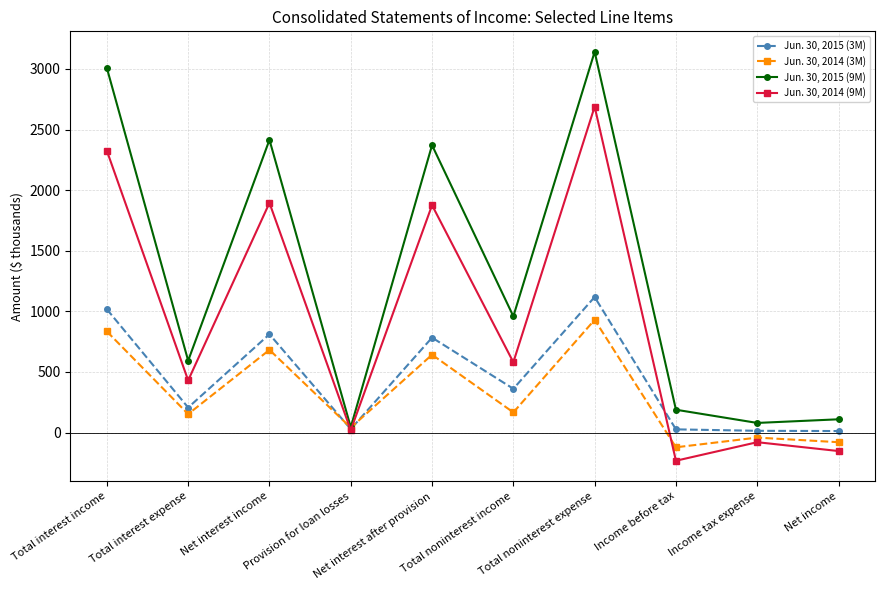

What is the difference between the Jun. 30, 2014 (3M) values at Total interest income and Income tax expense?

876